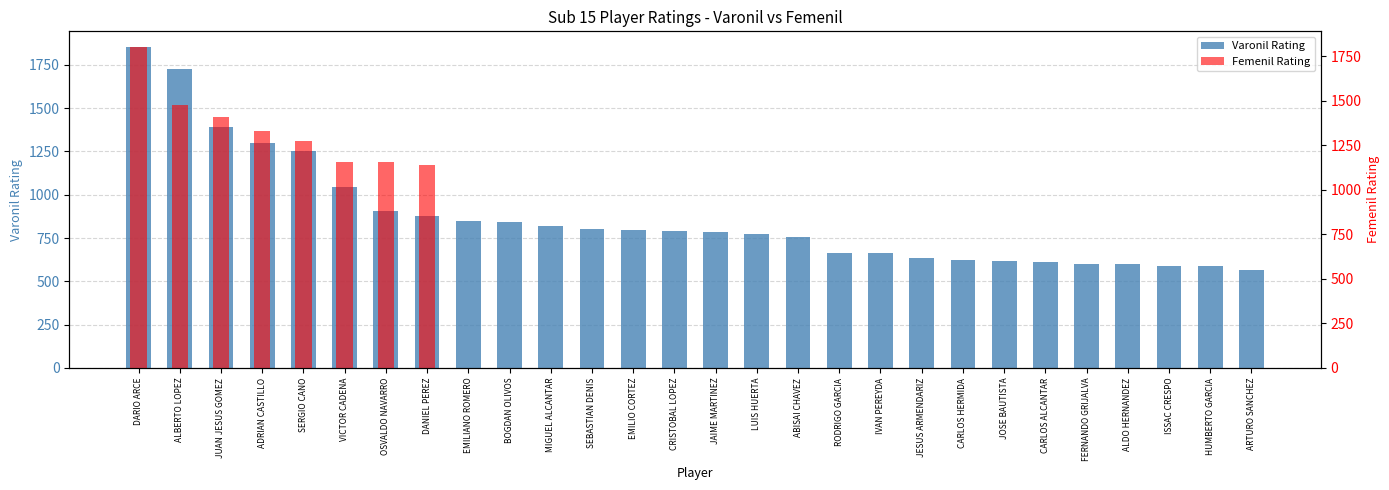

What is the sum of all Femenil Rating values?

10739